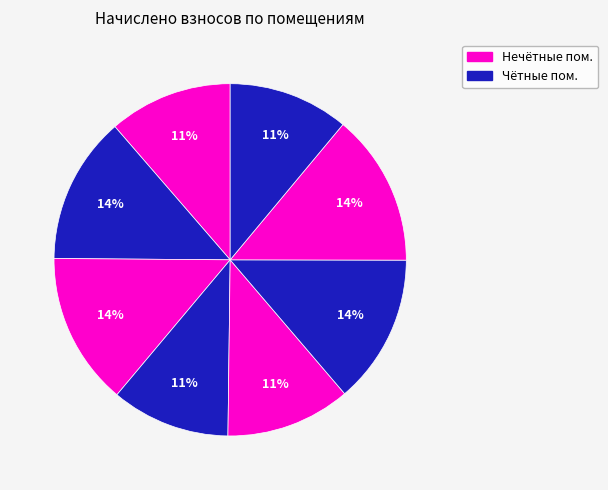

How many slices are in this pie chart?

8